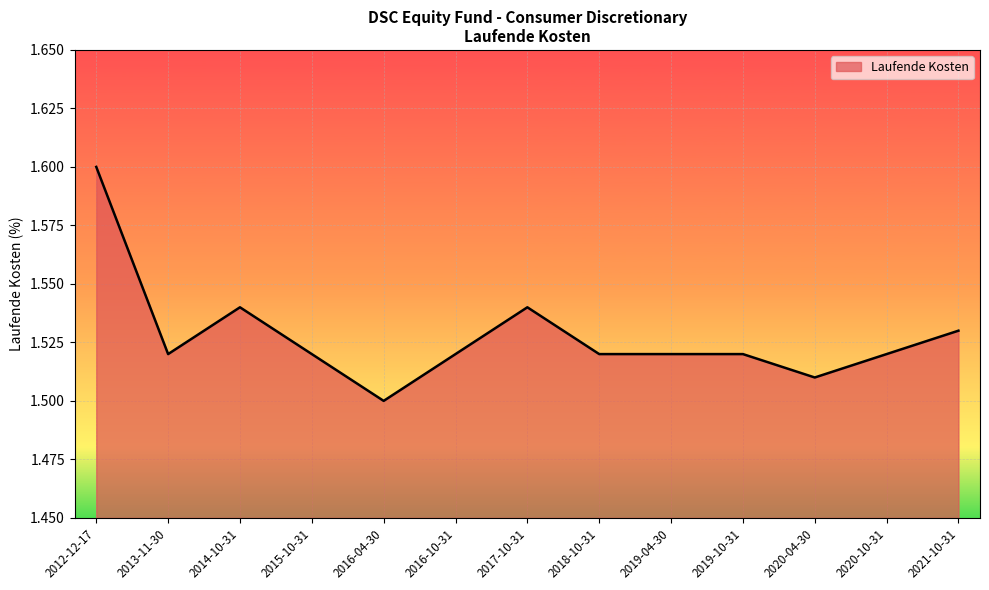

Which label corresponds to the smallest value in the chart?

2016-04-30